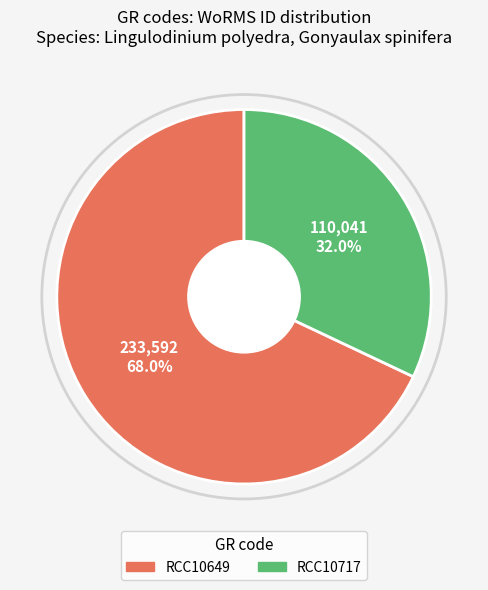

To the nearest percent, what is the average slice percentage?

50%